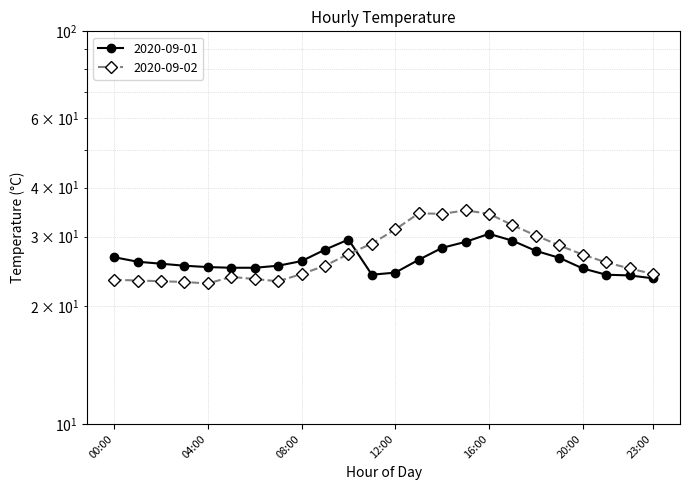

Where is 2020-09-02 nearest to the value 28?

19:00